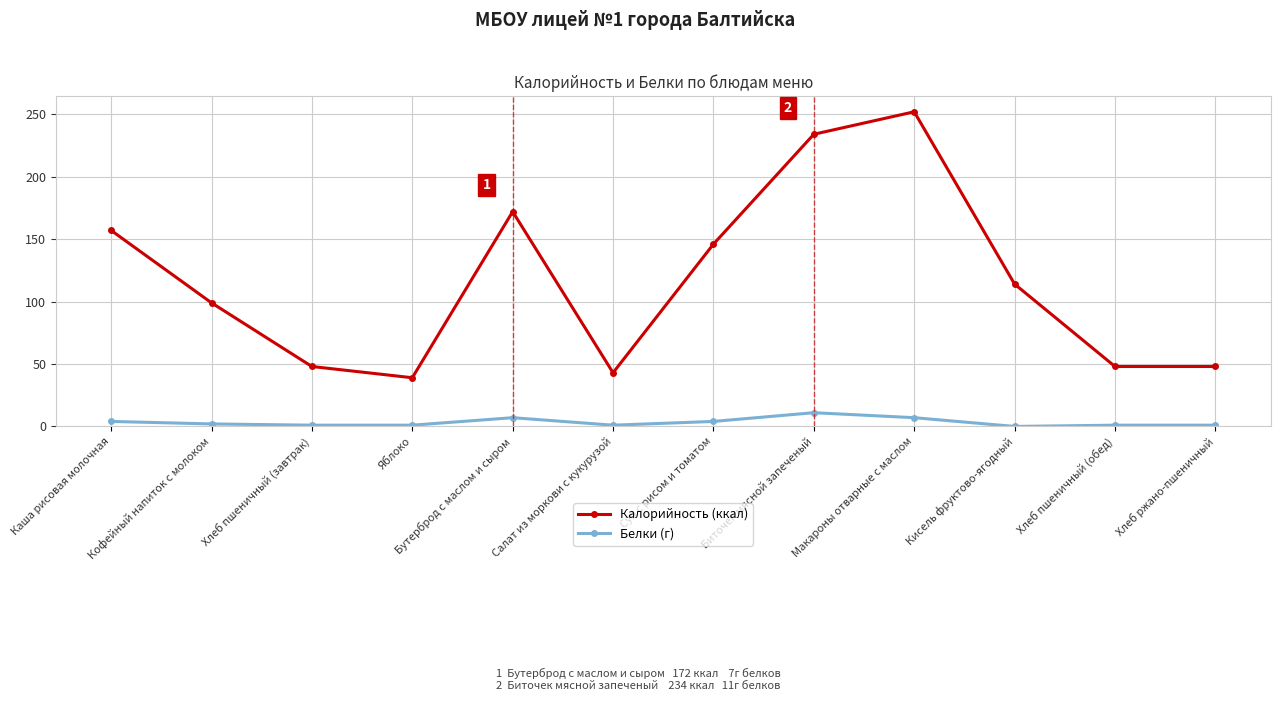

Is the value of Калорийность (ккал) at Бутерброд с маслом и сыром greater than the value of Белки (г) at Биточек мясной запеченый?

Yes